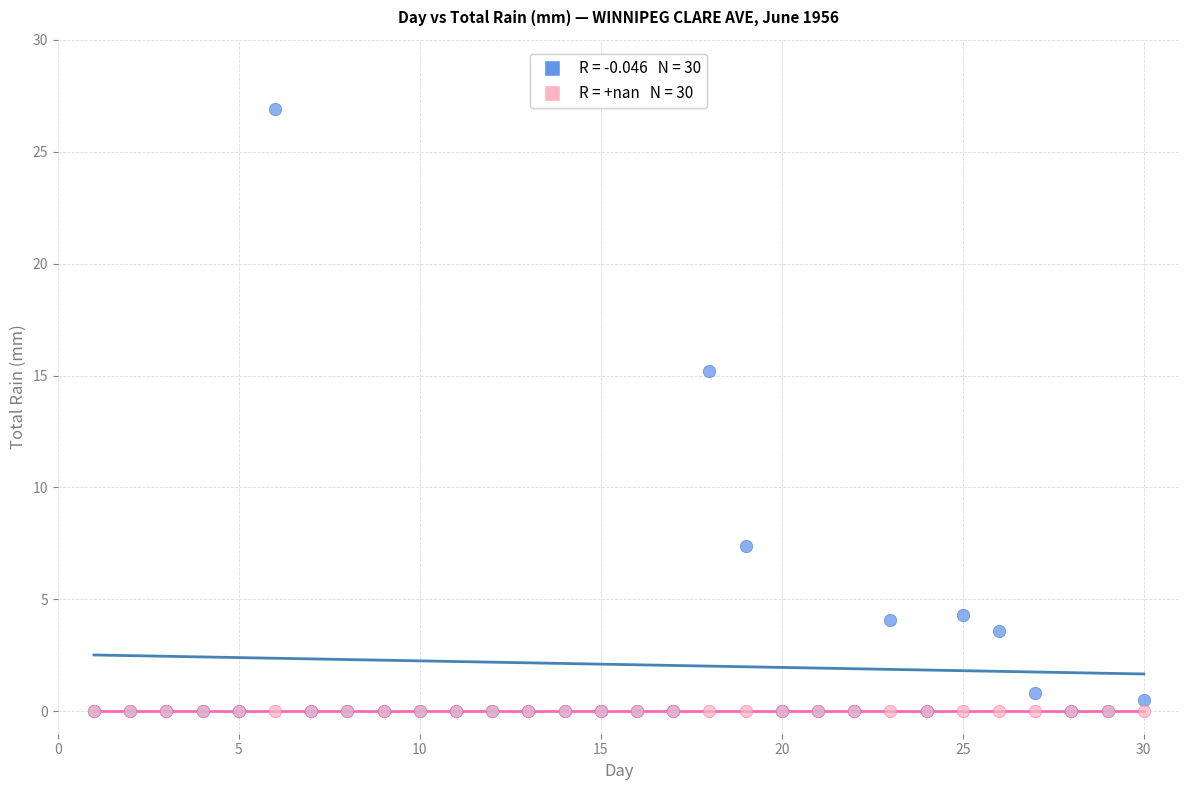

Across all series, what Y value is closest to 13?

15.2